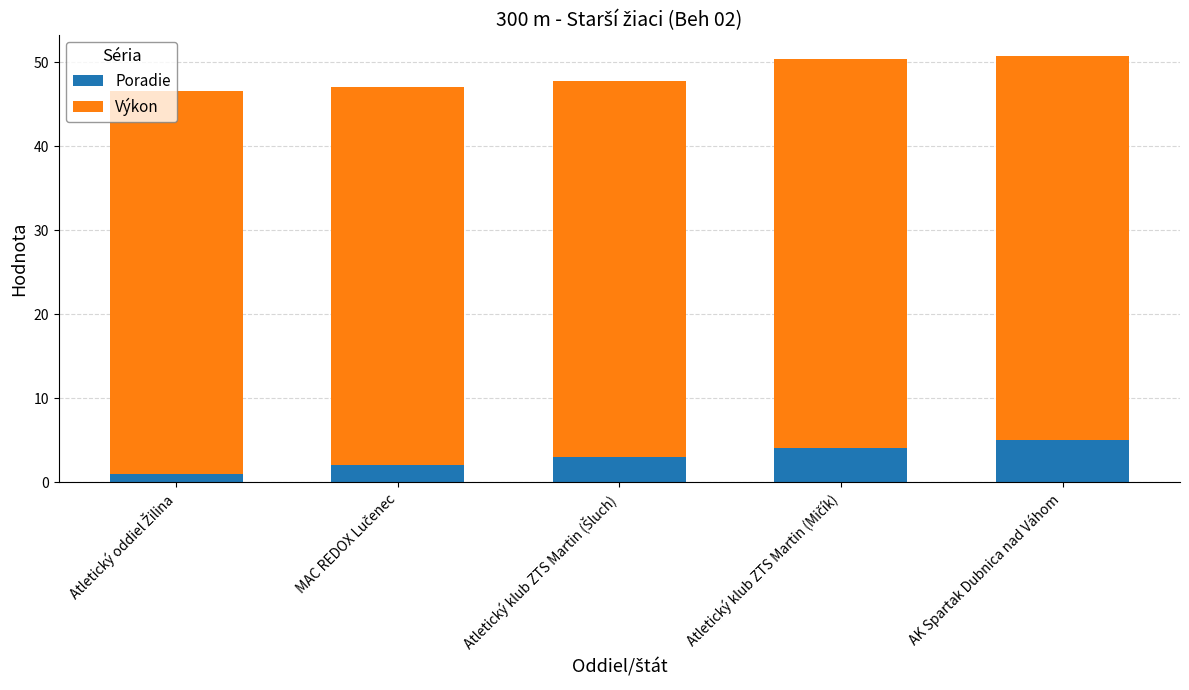

What is the difference between the second highest and second lowest values in the Poradie series?

2.0